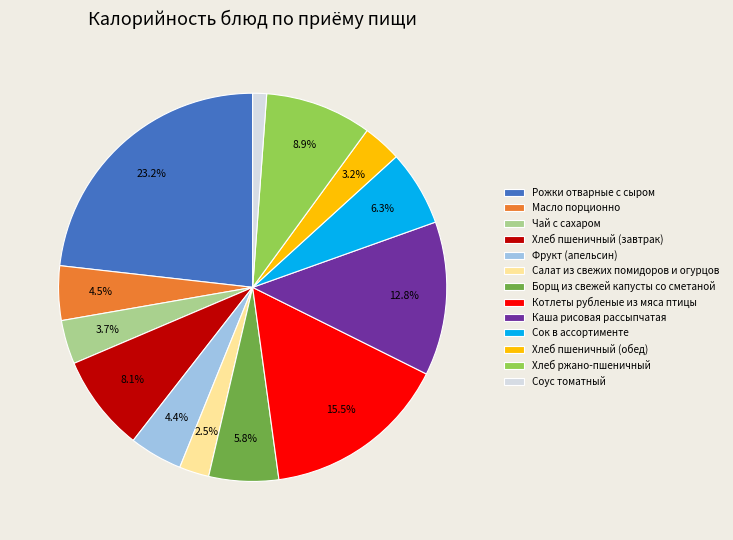

Which category has the biggest portion of the pie?

Рожки отварные с сыром